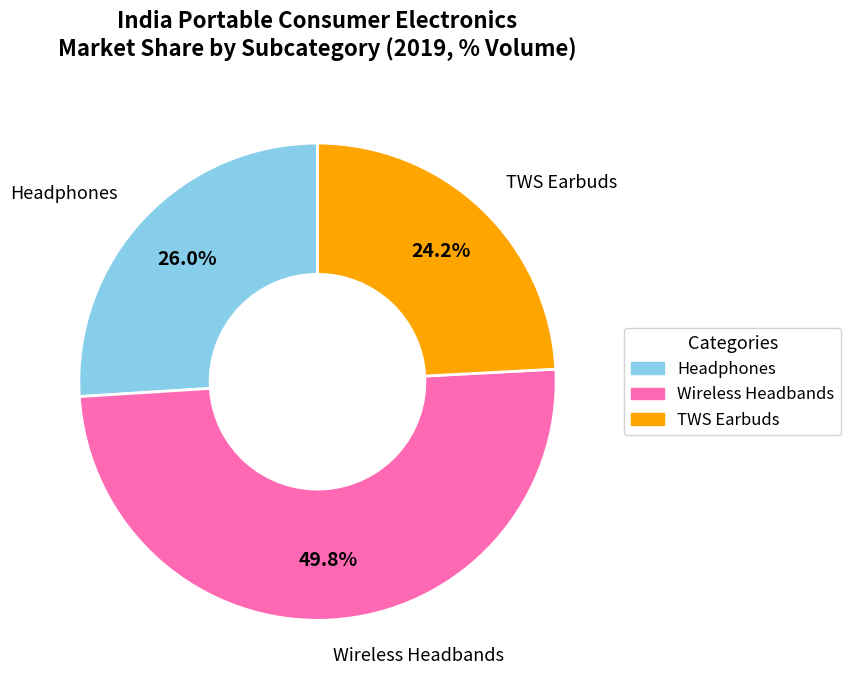

How many slices are in this pie chart?

3